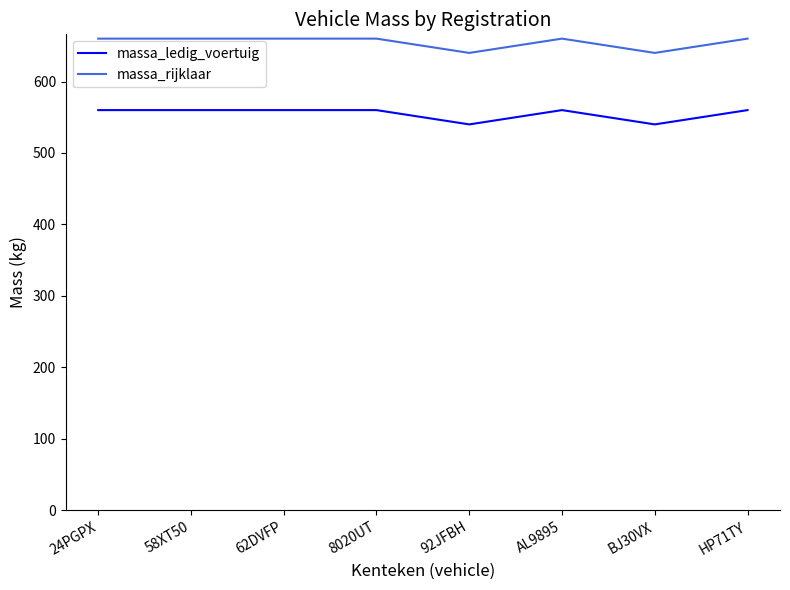

Reading left to right, transcribe all the data shown in this chart.

massa_ledig_voertuig: 24PGPX=560	58XT50=560	62DVFP=560	8020UT=560	92JFBH=540	AL9895=560	BJ30VX=540	HP71TY=560
massa_rijklaar: 24PGPX=660	58XT50=660	62DVFP=660	8020UT=660	92JFBH=640	AL9895=660	BJ30VX=640	HP71TY=660